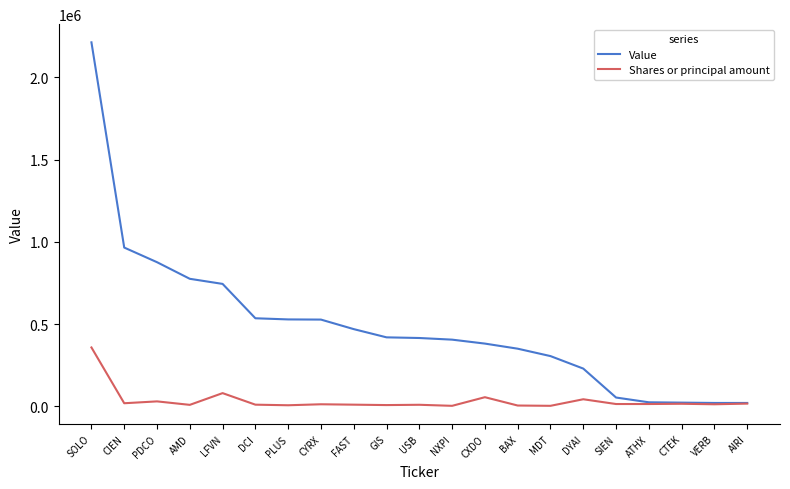

Where is Value nearest to the value 1116500?

CIEN